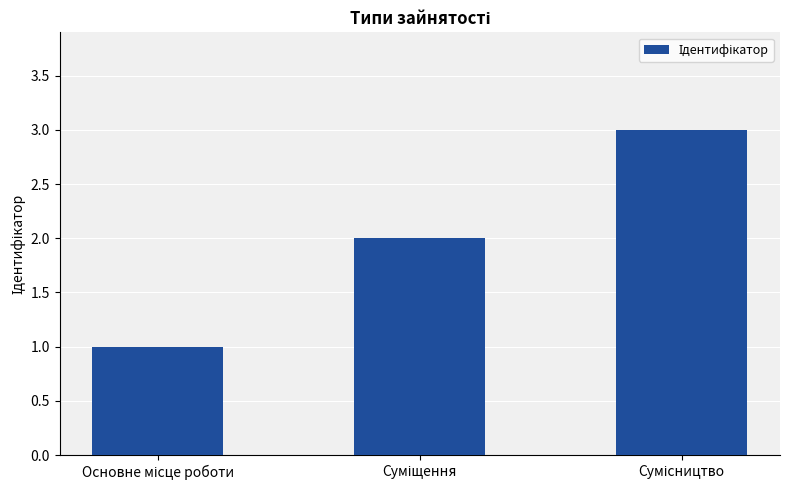

How many values are between 1 and 3?

3